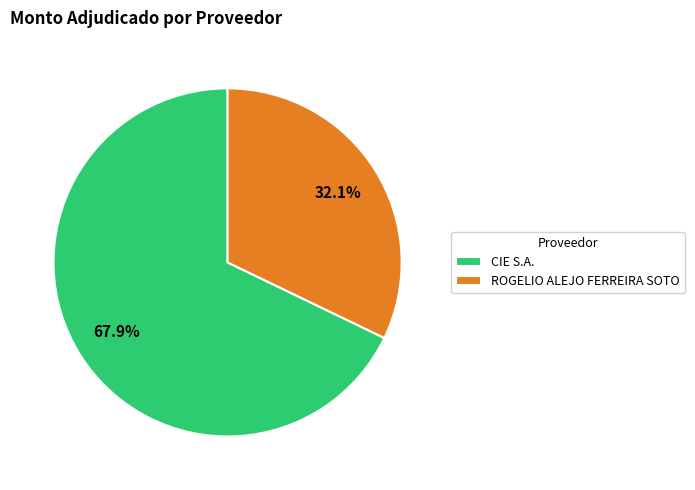

How many segments does this pie chart have?

2